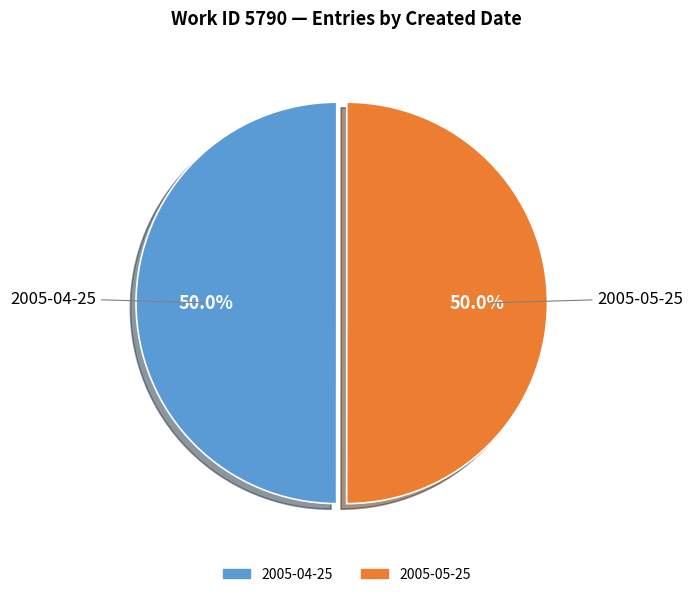

Approximately how many times larger is the value at 2005-04-25 compared to 2005-05-25?

1.0